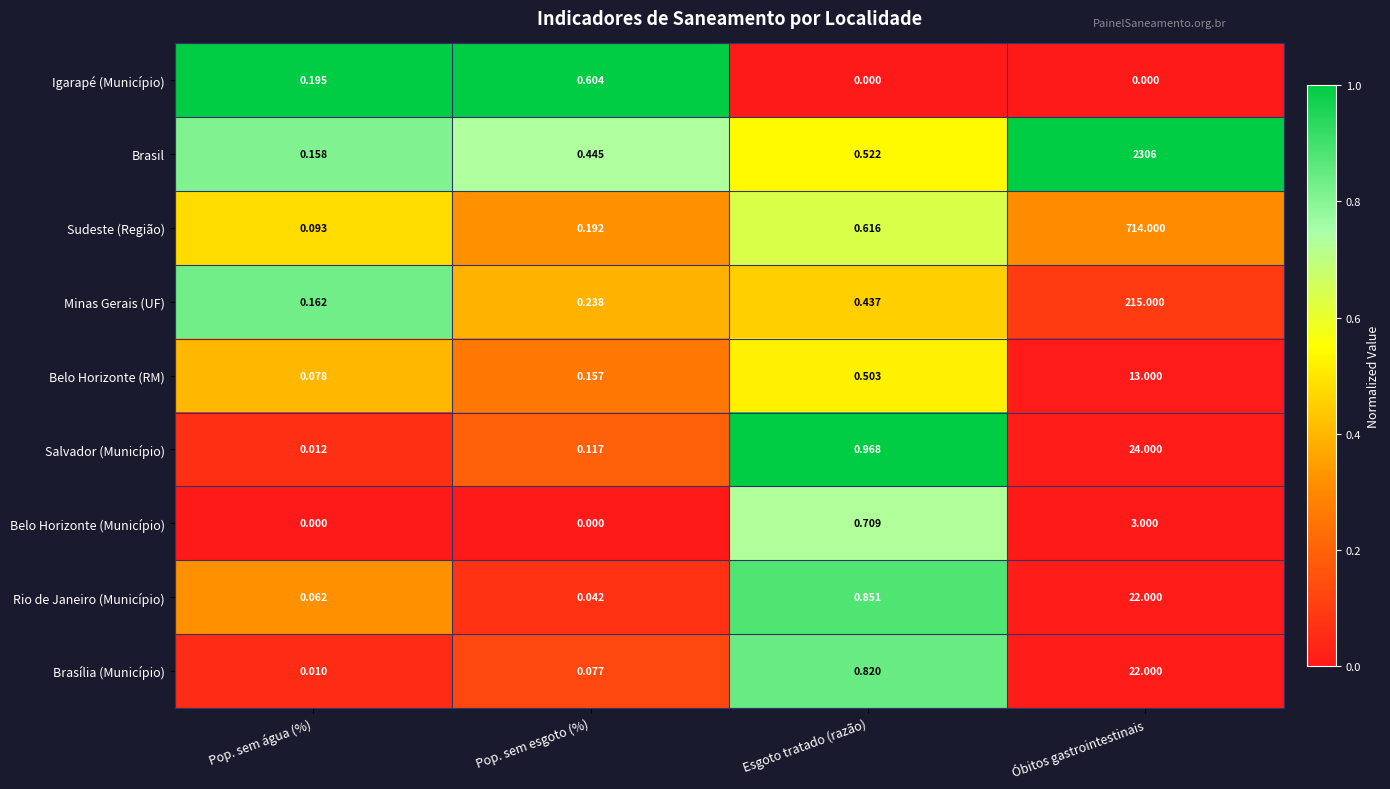

At how many categories does at least one series exceed 0?

4